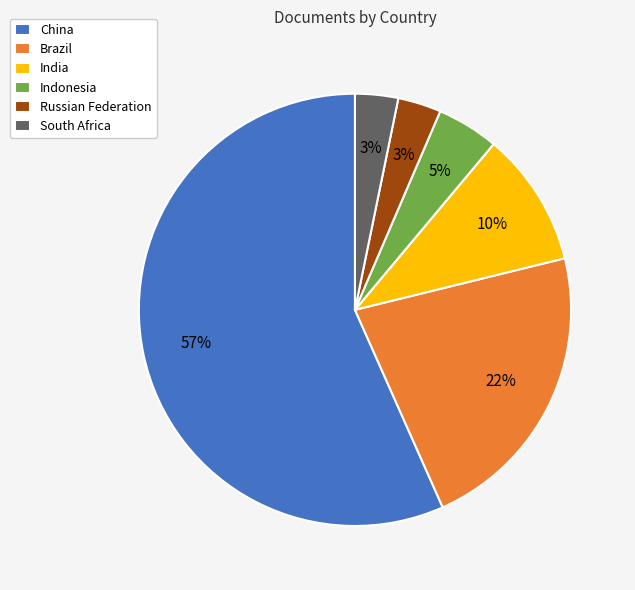

To the nearest percent, what percentage of the pie is South Africa?

3%